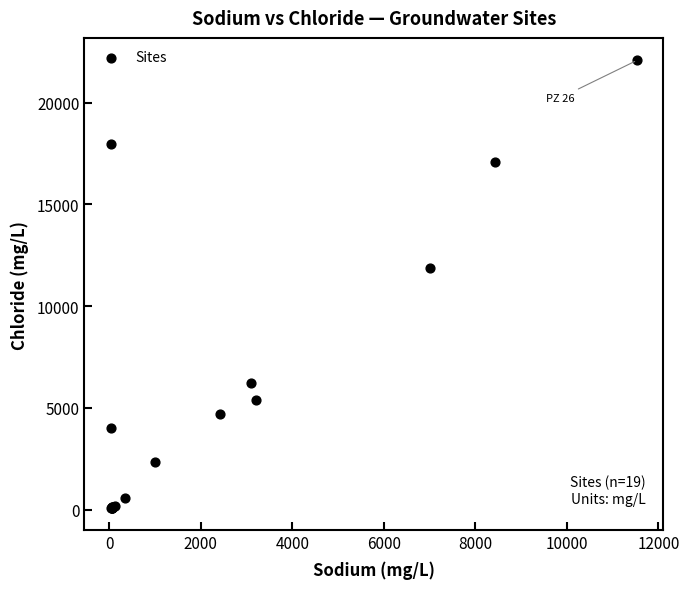

What Y value in the scatter plot is closest to 11087?

11892.5